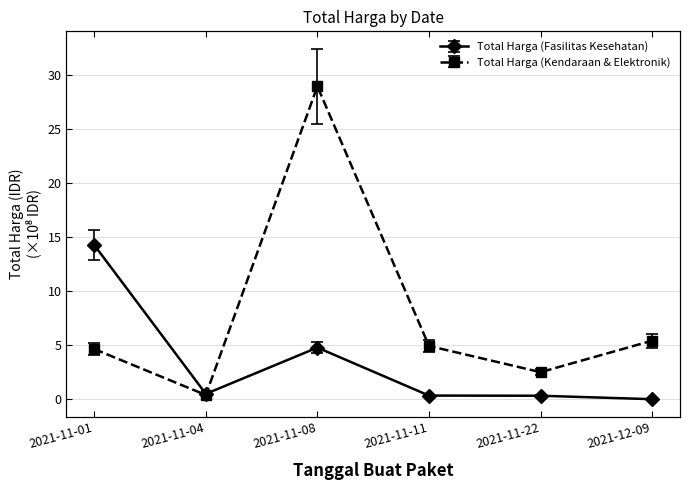

What is the value of the Total Harga (Fasilitas Kesehatan) point at the 1st from the left?

12.8